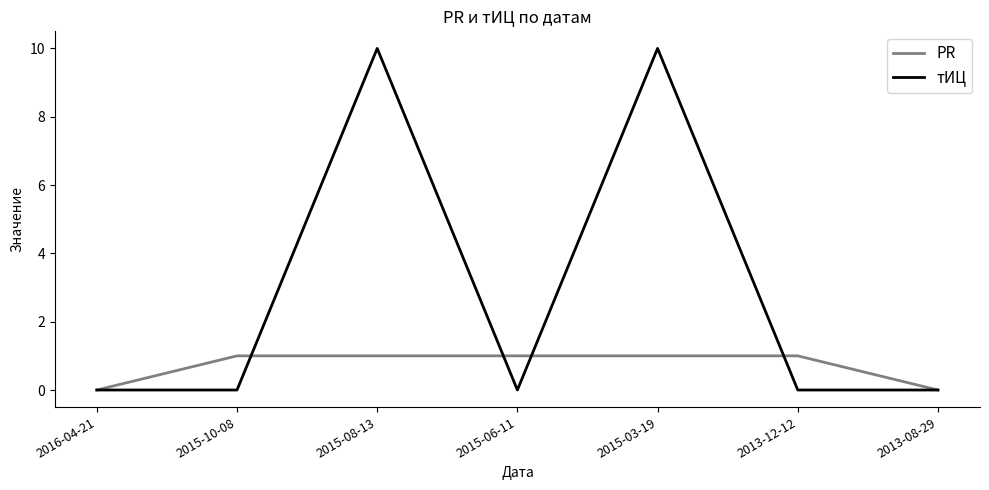

Is it true that тИЦ equals 4 at 2015-10-08?

False